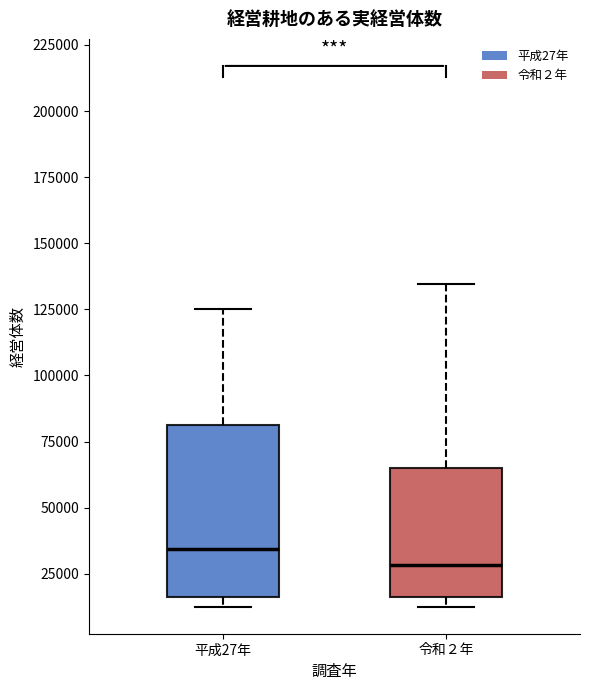

Reading left to right, read every box against the y-axis: the position of its median line, the range the box covers, and the ends of its whiskers. The values are not printed on the chart, so give them approximately, as read against the axis.

平成27年: median 35000, box 15000 to 80000, whiskers 15000 (just below the box's lower edge) to 125000
令和２年: median 30000, box 15000 to 65000, whiskers 15000 (just below the box's lower edge) to 135000